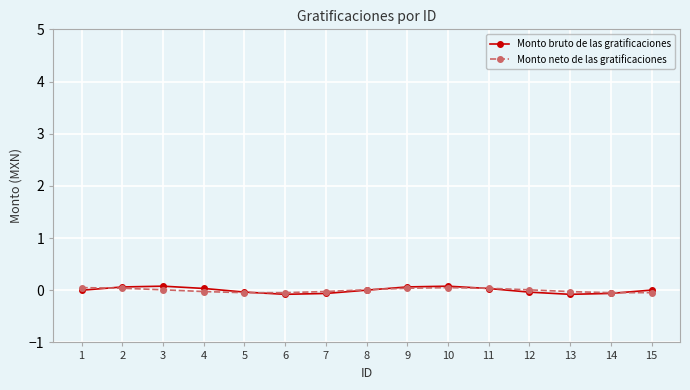

What is the sum of the Monto bruto de las gratificaciones values at 14 and 12?

-0.1